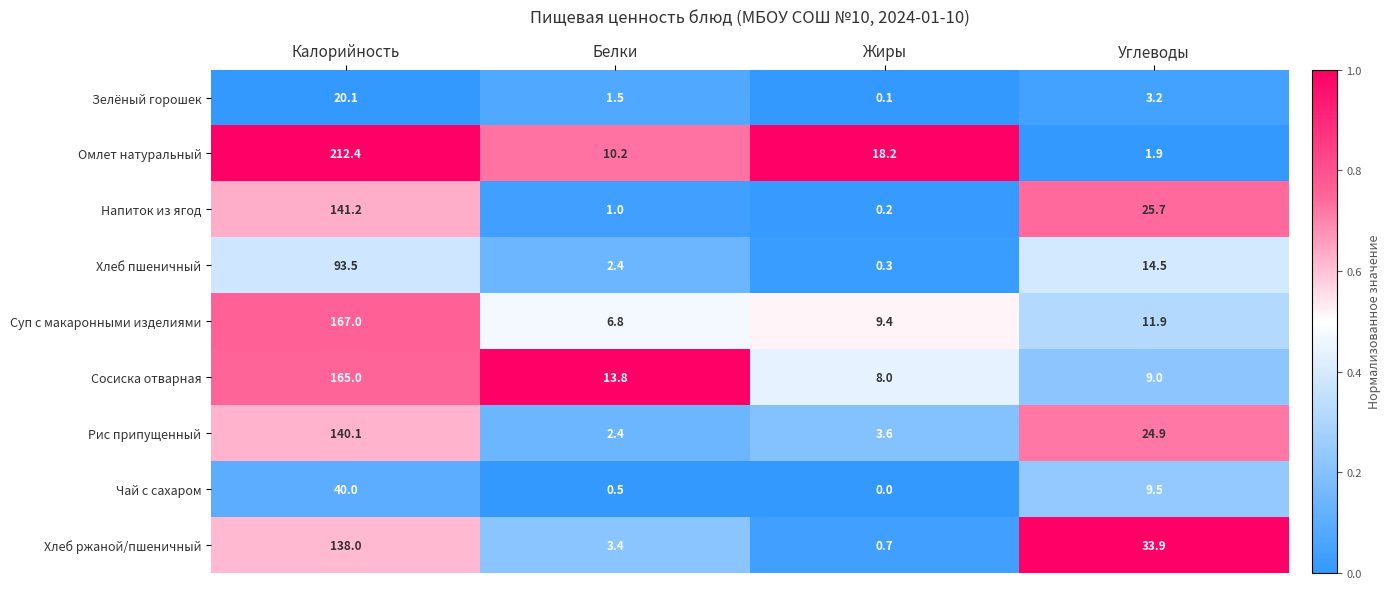

Is it true that Сосиска отварная equals 165.0 at Калорийность?

True